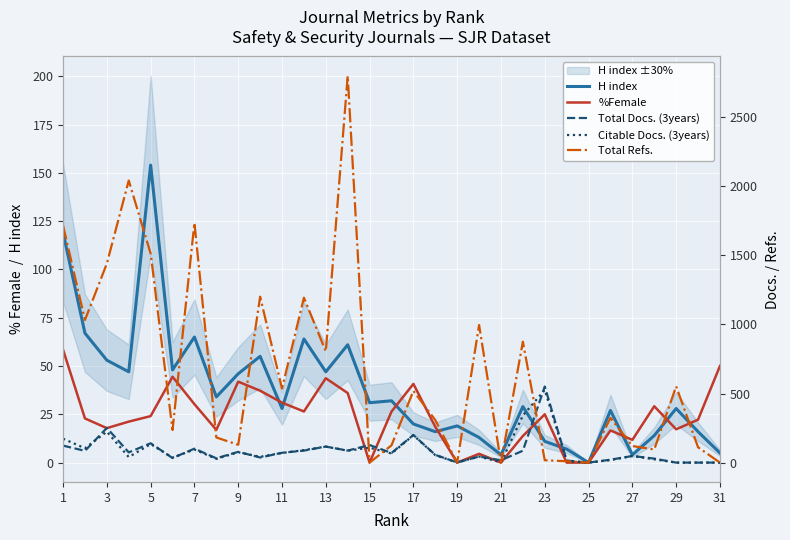

The value of H index at 11 is 12.9. True or false?

False